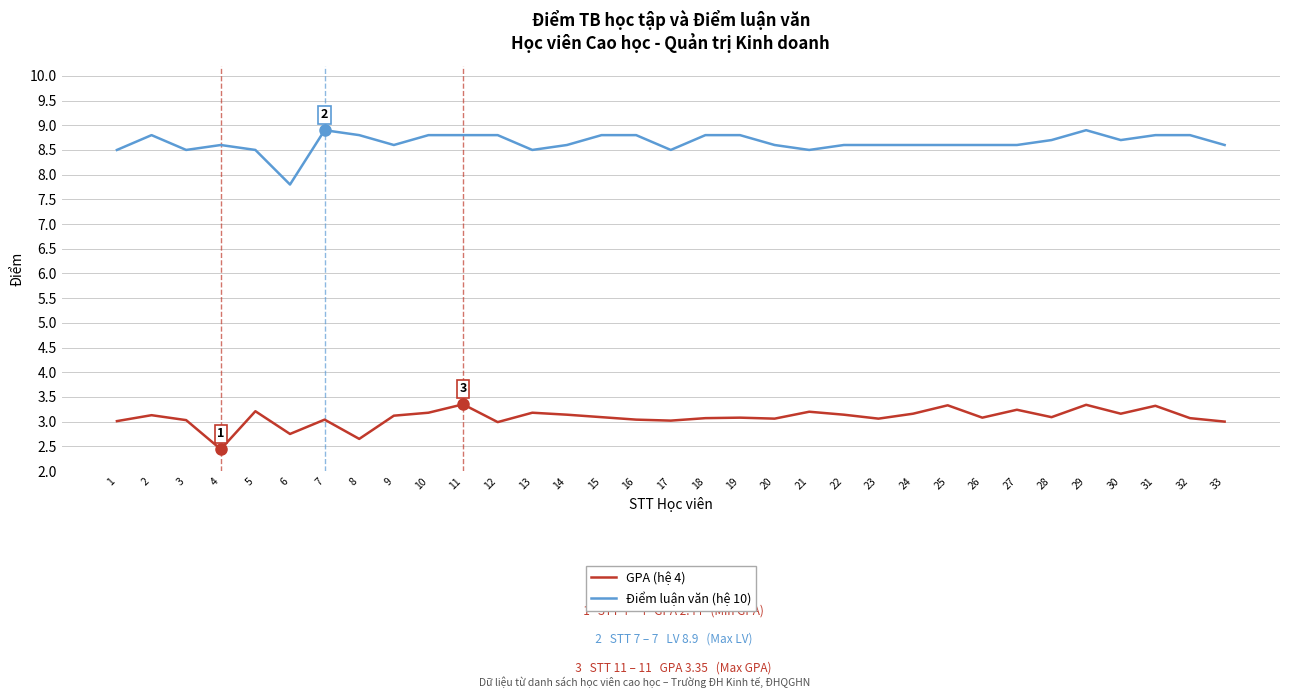

What are all the series names shown in the legend?

GPA (hệ 4), Điểm luận văn (hệ 10)